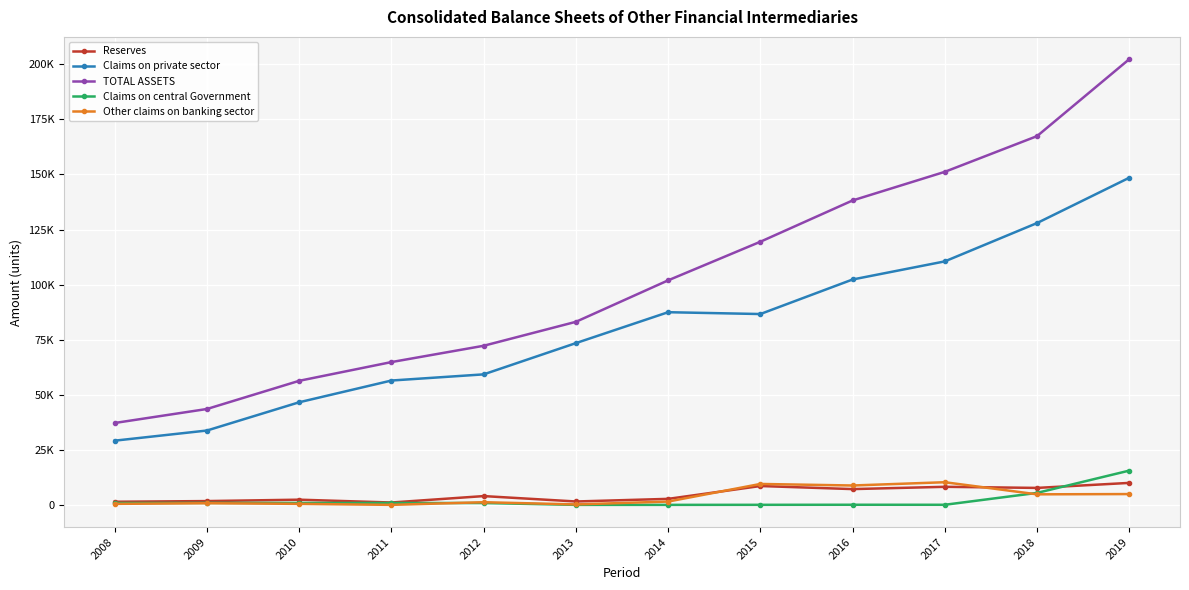

Rank the series by their maximum value, from lowest to highest.

Reserves, Other claims on banking sector, Claims on central Government, Claims on private sector, TOTAL ASSETS